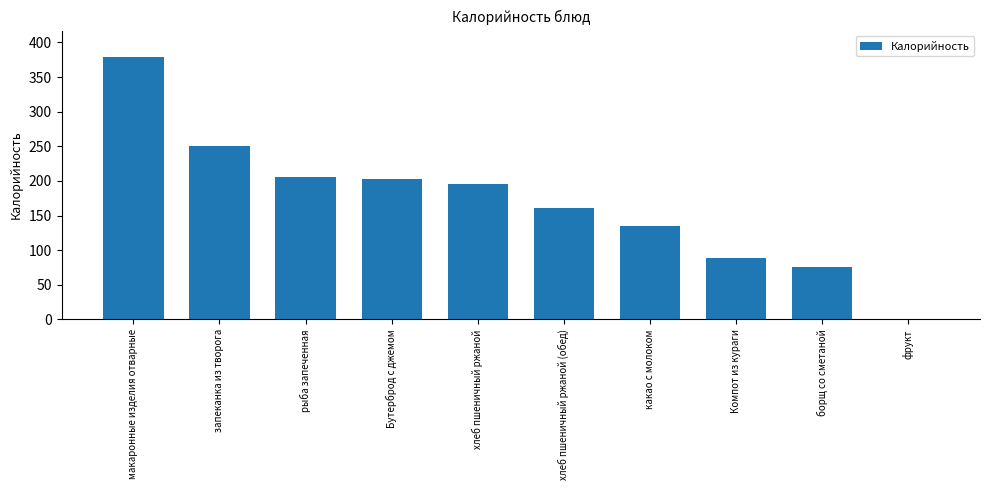

At which category does the chart reach its peak across all series?

макаронные изделия отварные